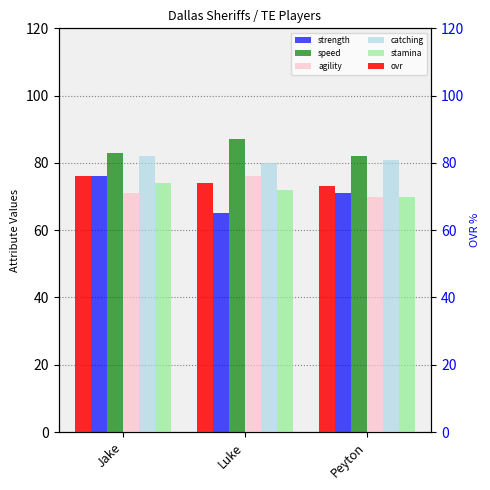

At which label does agility first exceed 71?

Luke